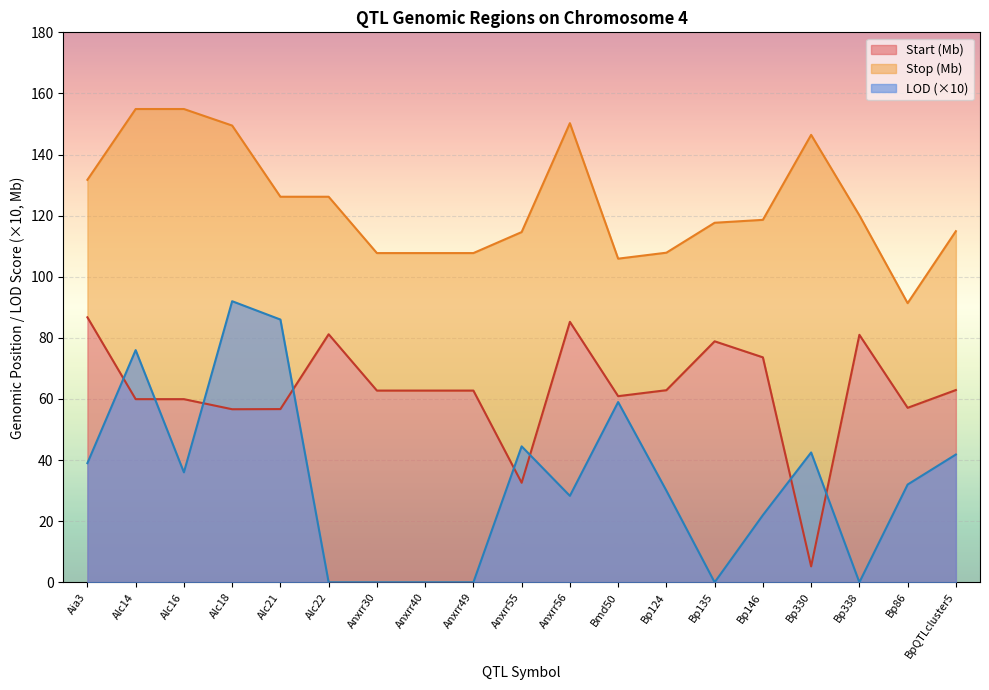

How many data points in Stop are above 118?

10